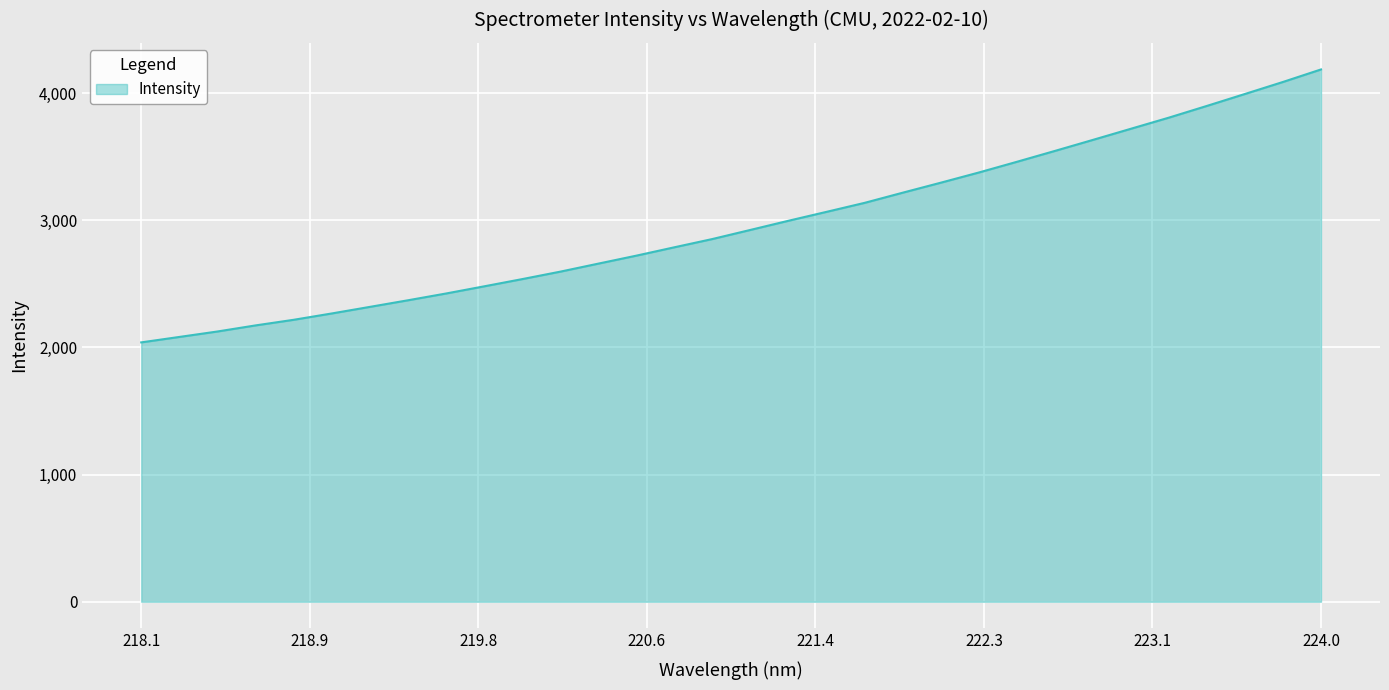

What is the greatest value displayed?

4186.7